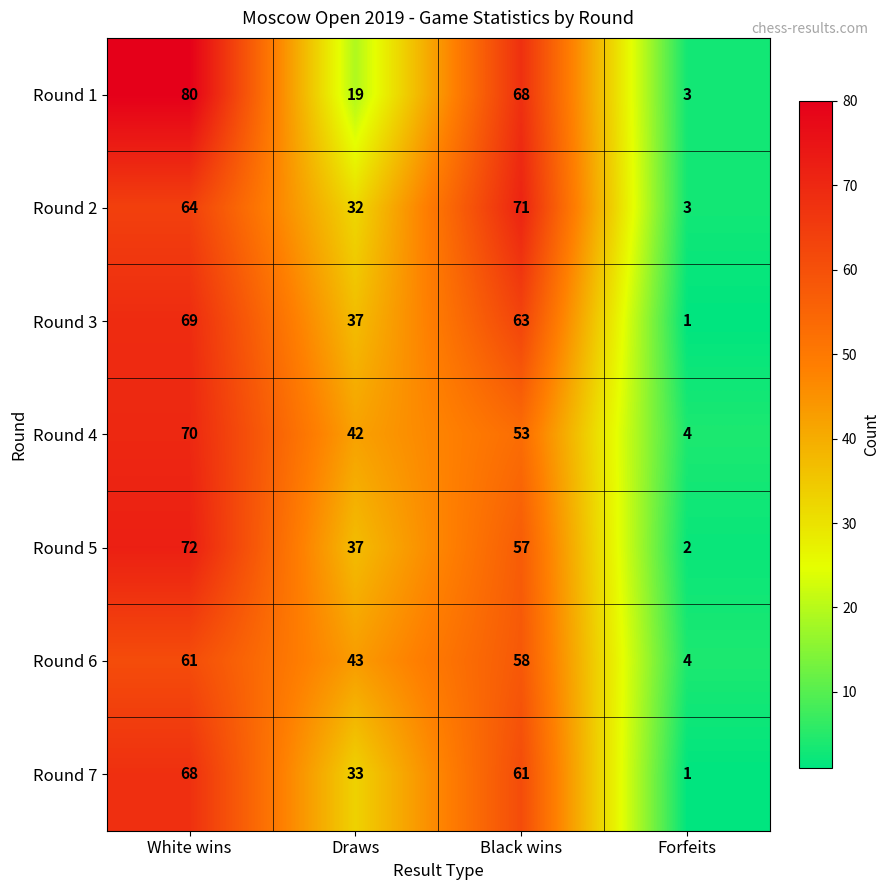

At which category does the chart reach its minimum across all series?

Forfeits